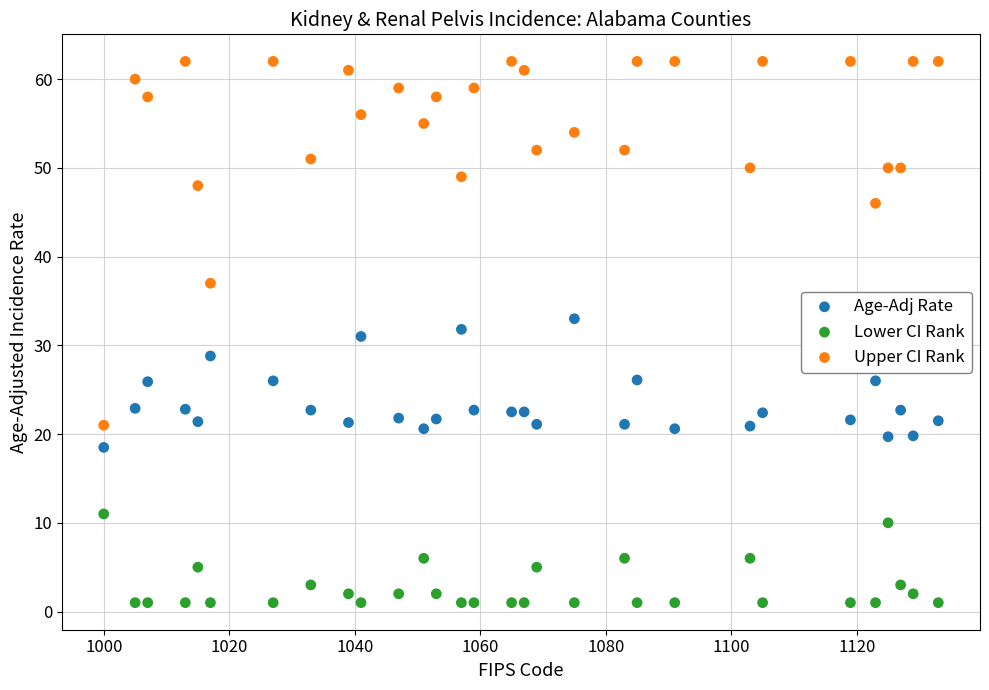

In the Upper CI Rank series, what Y value is closest to 41?

37.0